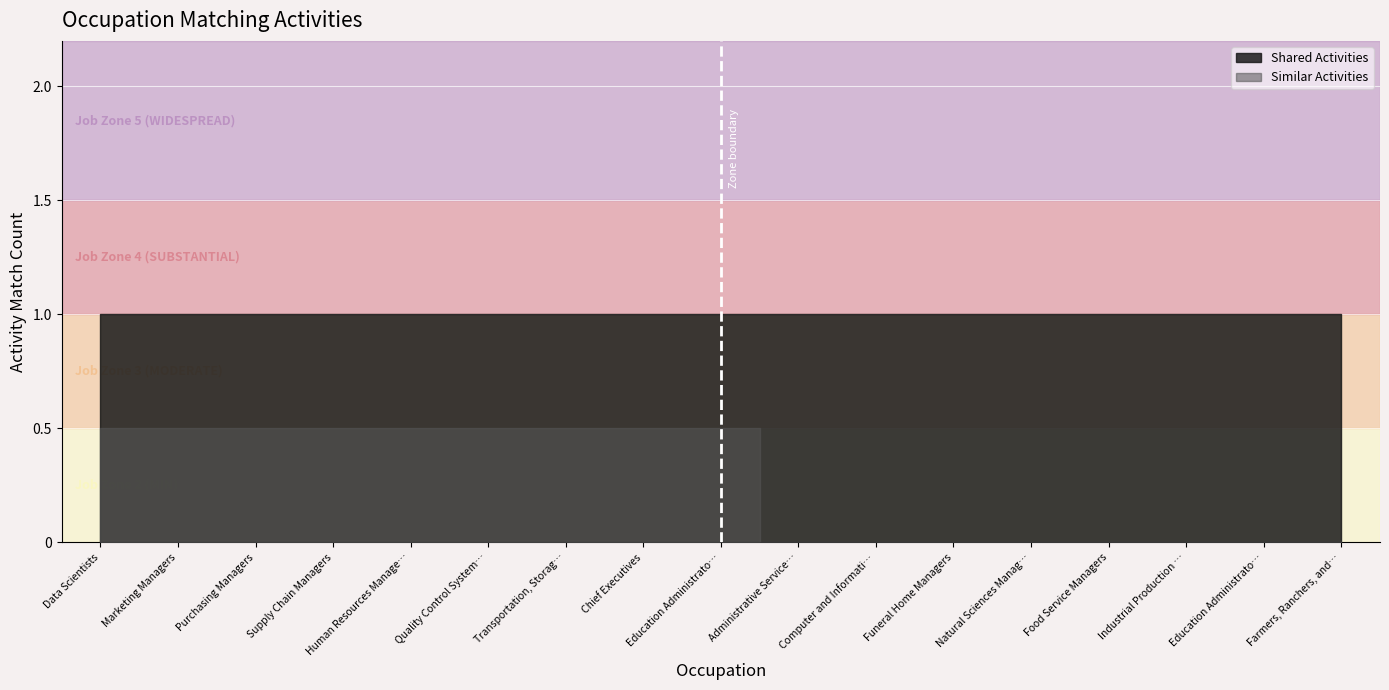

Is it true that Shared Activities equals 1 at Industrial Production Managers?

False